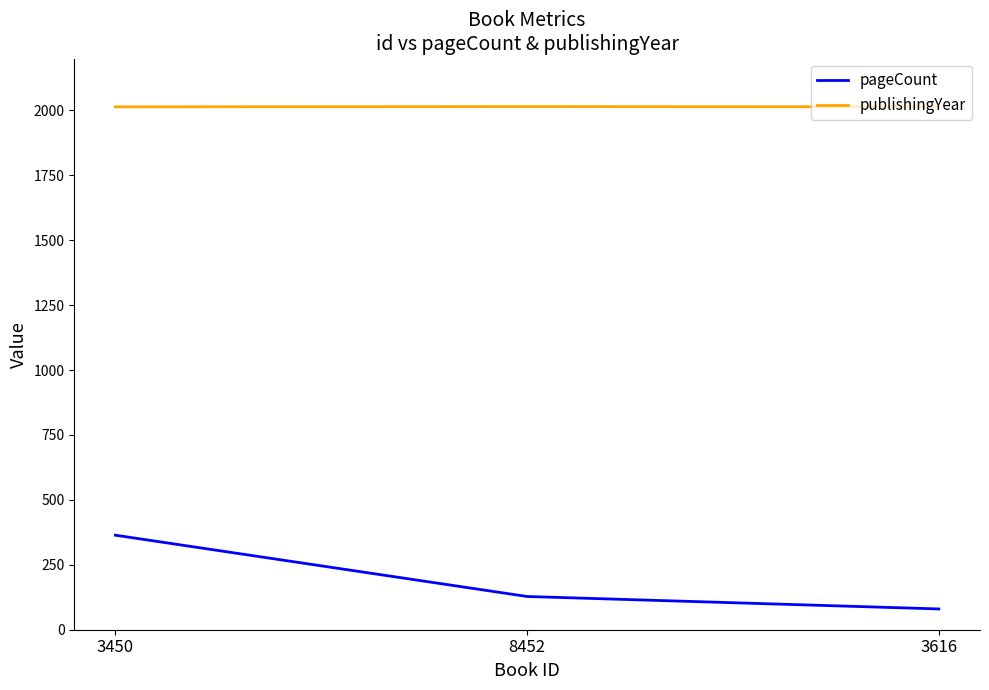

What is the greatest value displayed?

2015